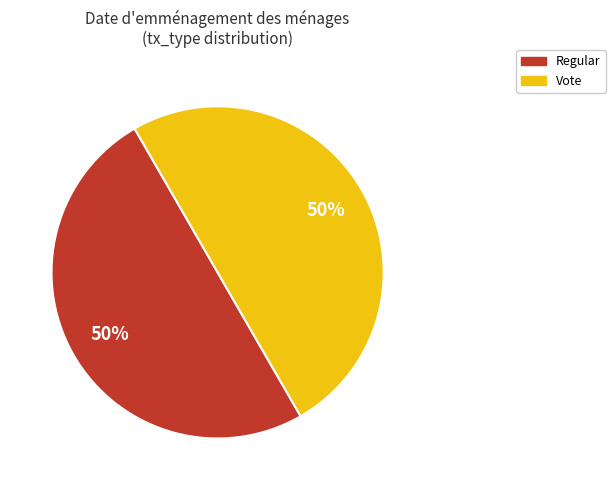

How many slices are in this pie chart?

2